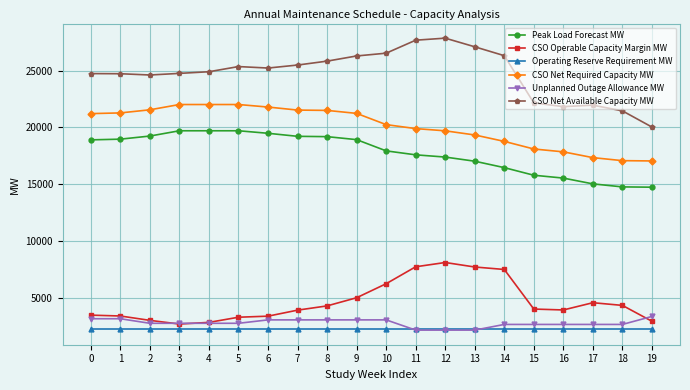

True or false: CSO Net Available Capacity MW has more than 0 points higher than both neighbors.

True